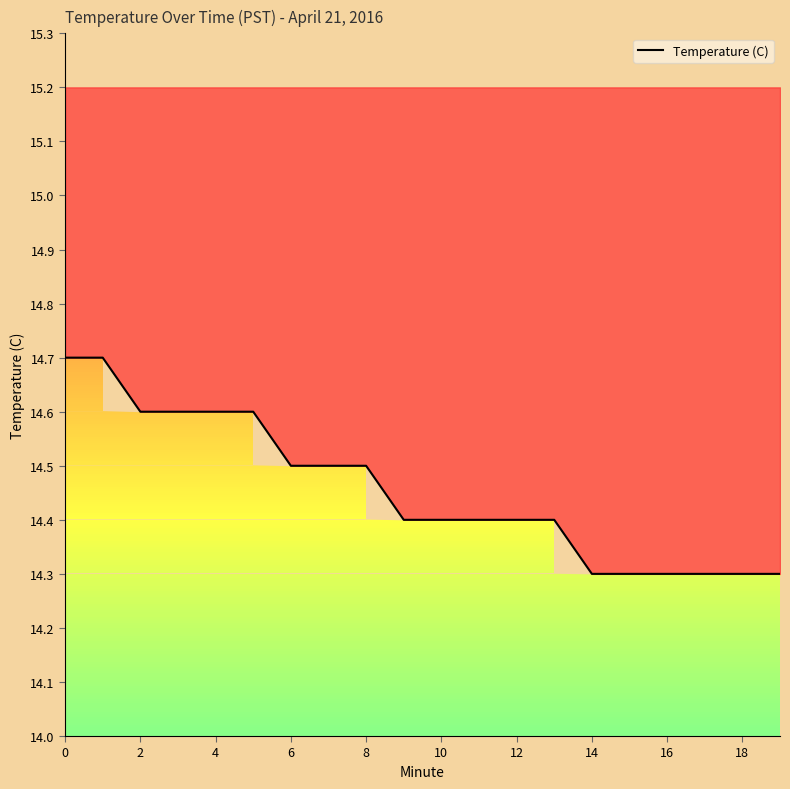

What is the average value?

14.5